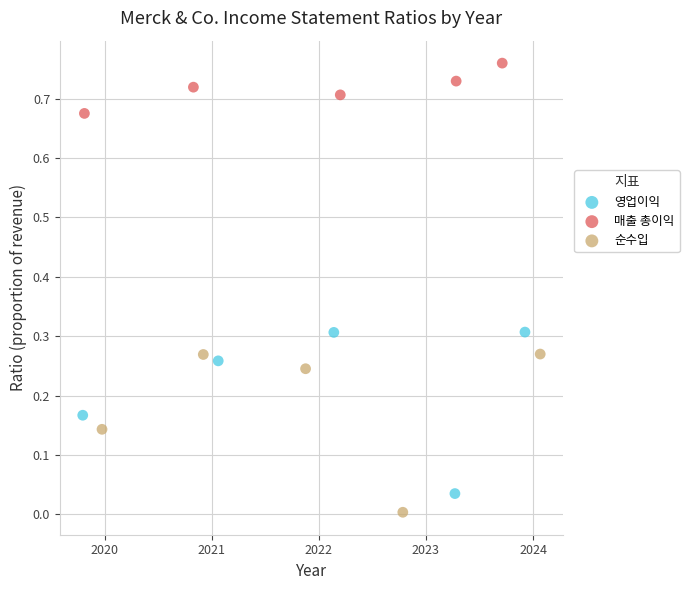

What are all the series names shown in the legend?

영업이익, 매출 총이익, 순수입